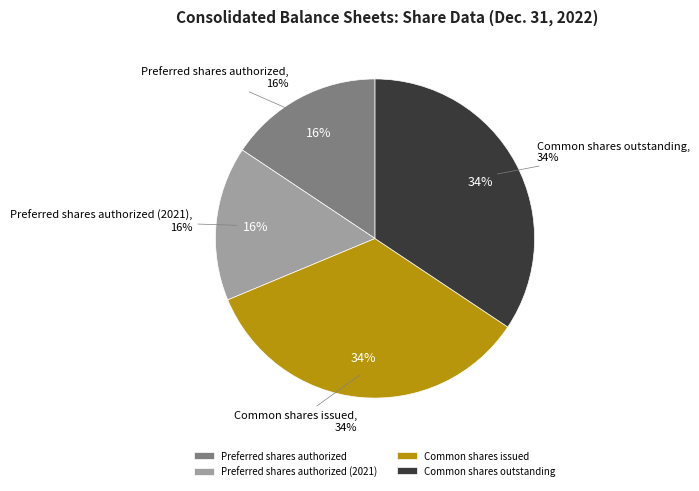

What percentage is the Preferred shares authorized (2021) slice, to the nearest percent?

16%